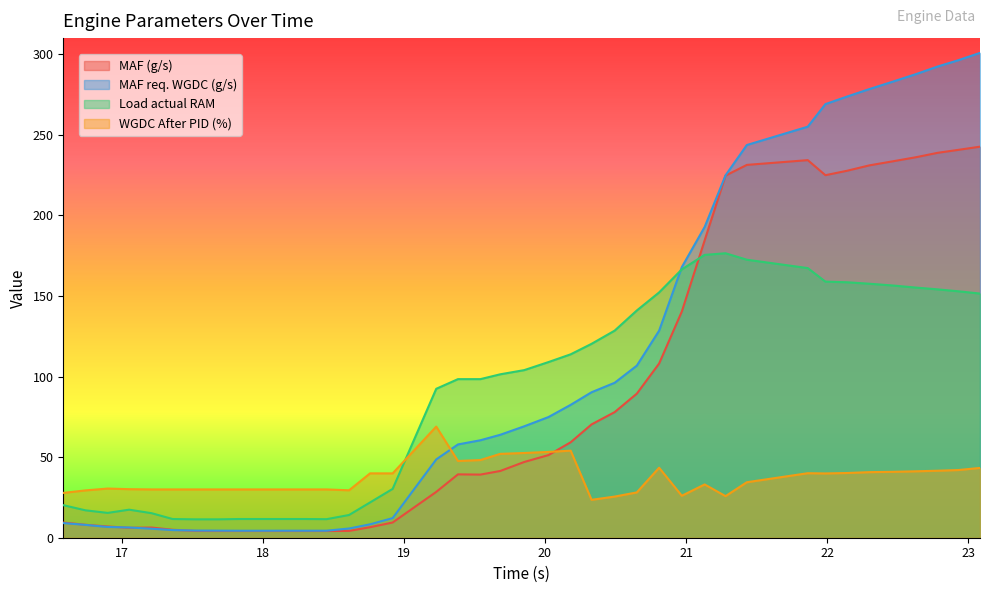

True or false: WGDC After PID (%) has more than 2 interior local peaks.

True